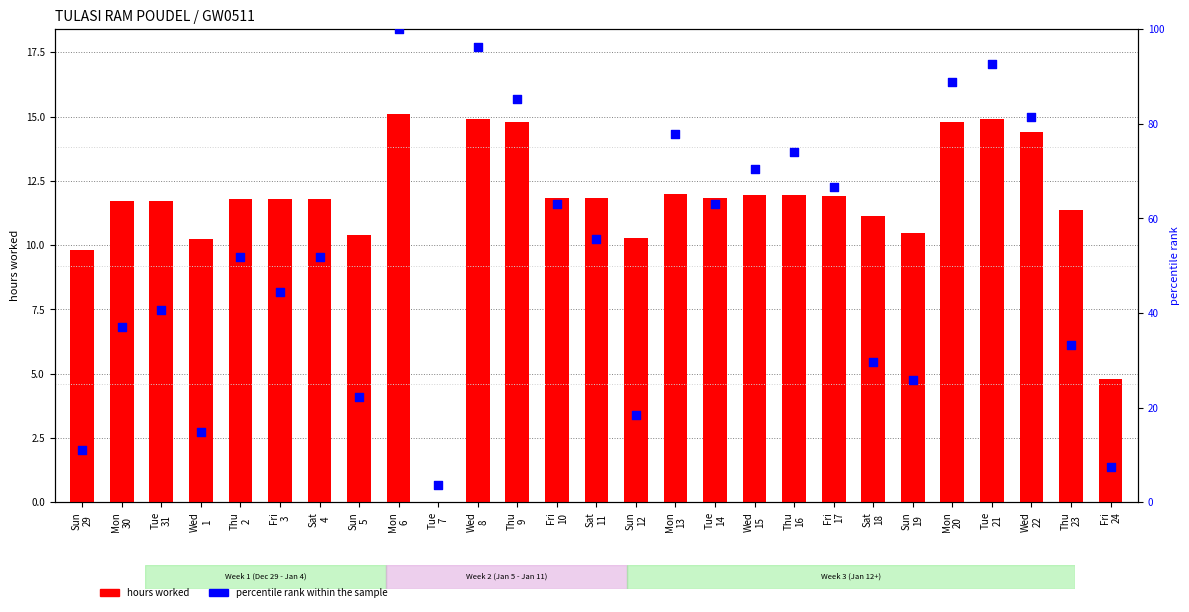

What are all the series names shown in the legend?

hours worked, percentile rank within the sample